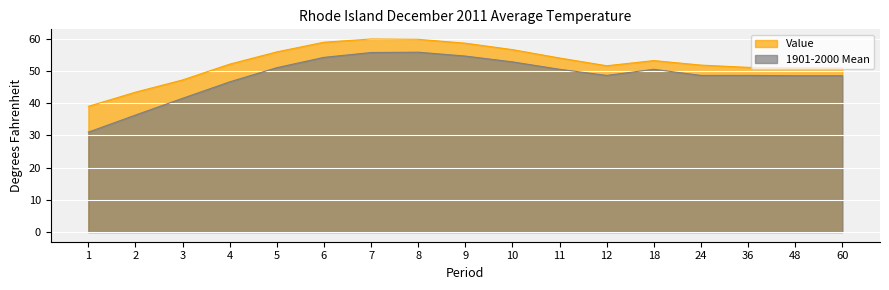

Is the value of 1901-2000 Mean at 60 greater than the value of Value at 11?

No